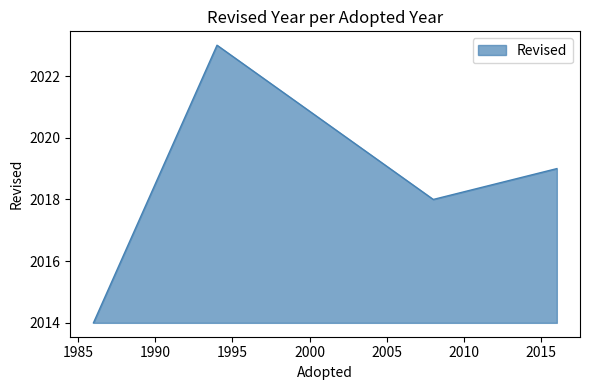

How many categories are shown in the chart?

4